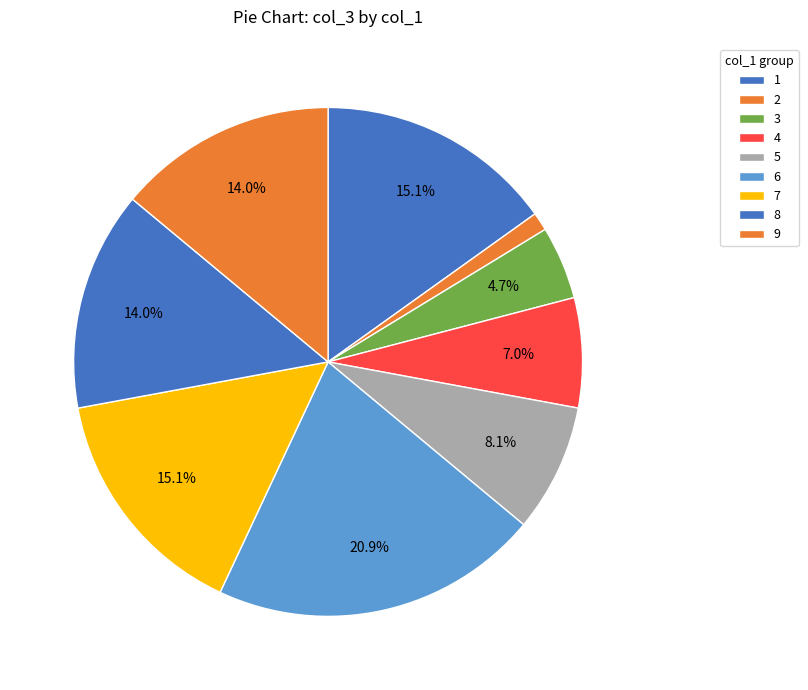

How much of the chart is everything except 6?

79.1%